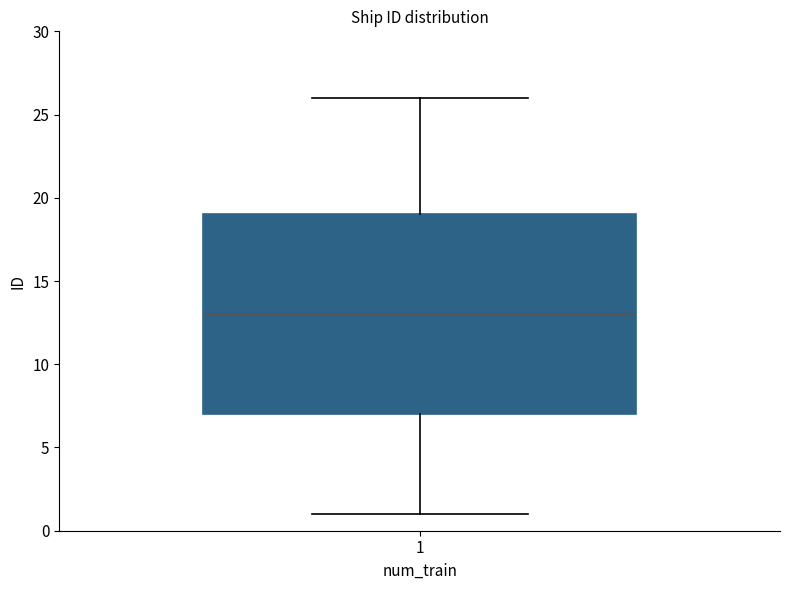

Read this box plot against the y-axis: the position of the median line, the range covered by the box, and the ends of both whiskers. The values are not printed on the chart, so give them approximately, as read against the axis.

median 13, box 7 to 19, whiskers 1 to 26